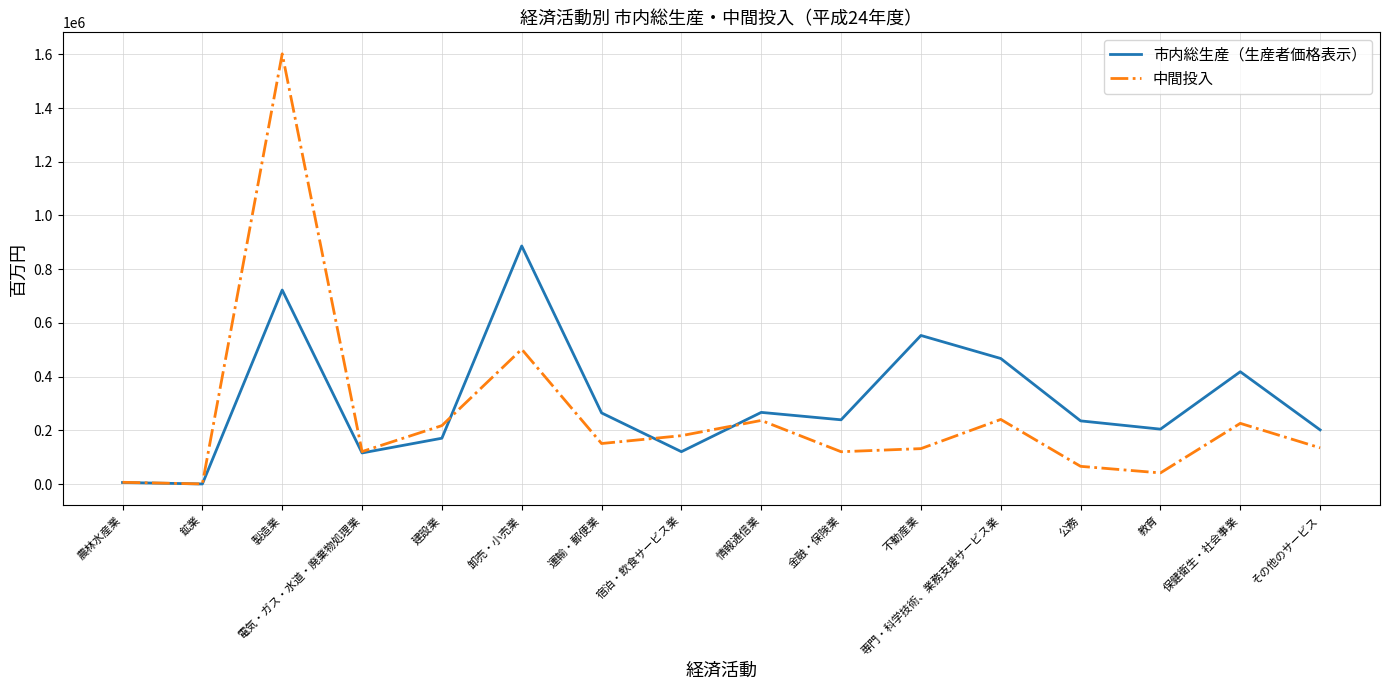

Which series has the largest total across all categories?

市内総生産（生産者価格表示）